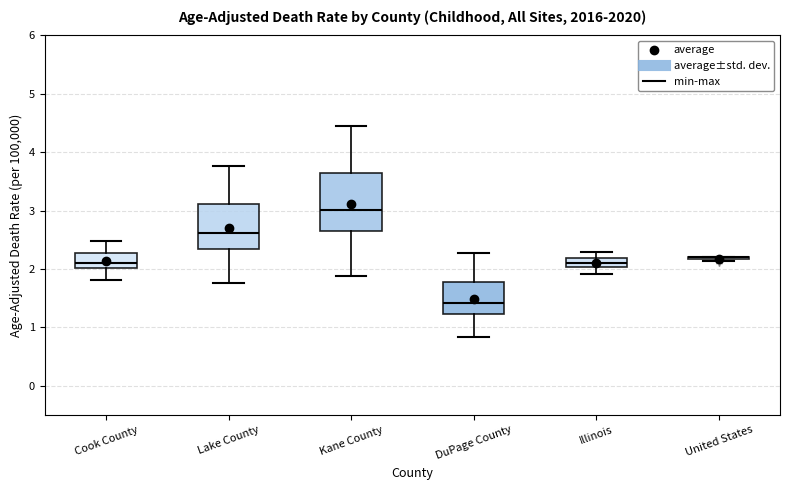

Where is the upper edge of the box for Lake County on the y-axis? The values are not printed on the chart, so give them approximately, as read against the axis.

3.1